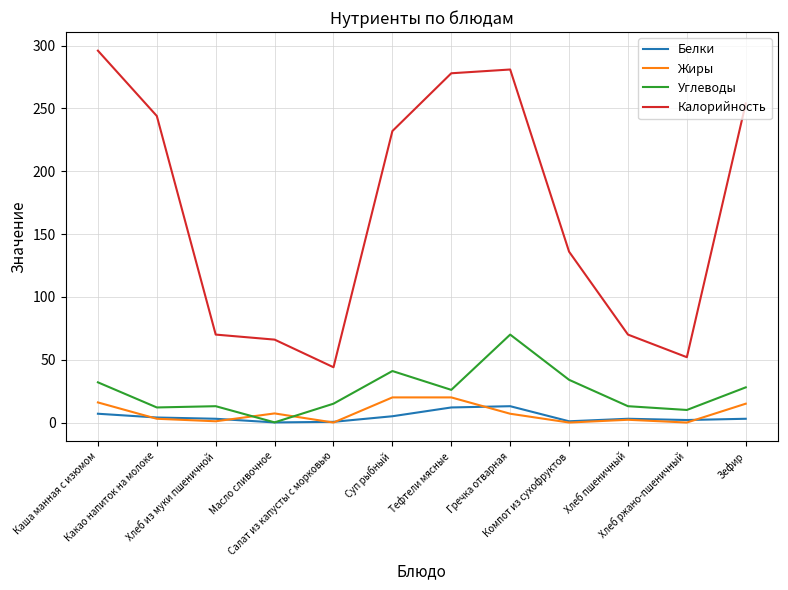

True or false: Калорийность and Углеводы cross at least once.

False